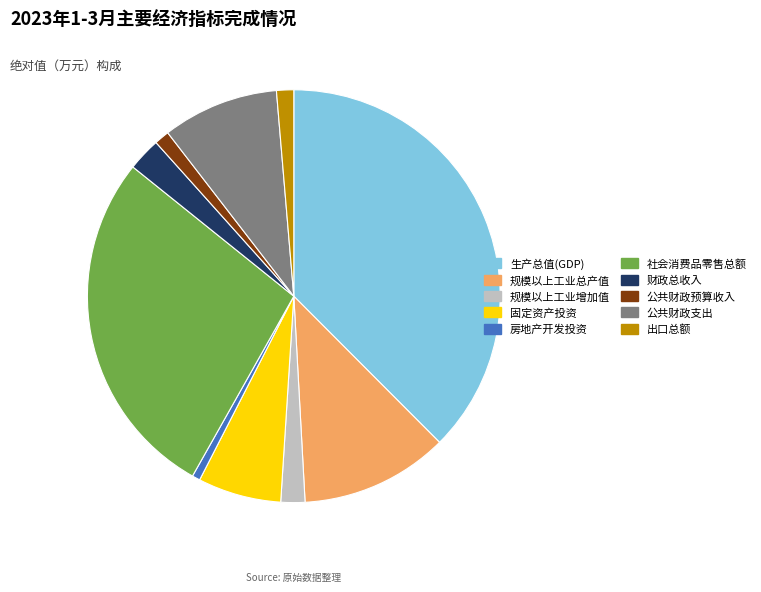

Combined, do 规模以上工业总产值 and 规模以上工业增加值 account for over 50%?

No